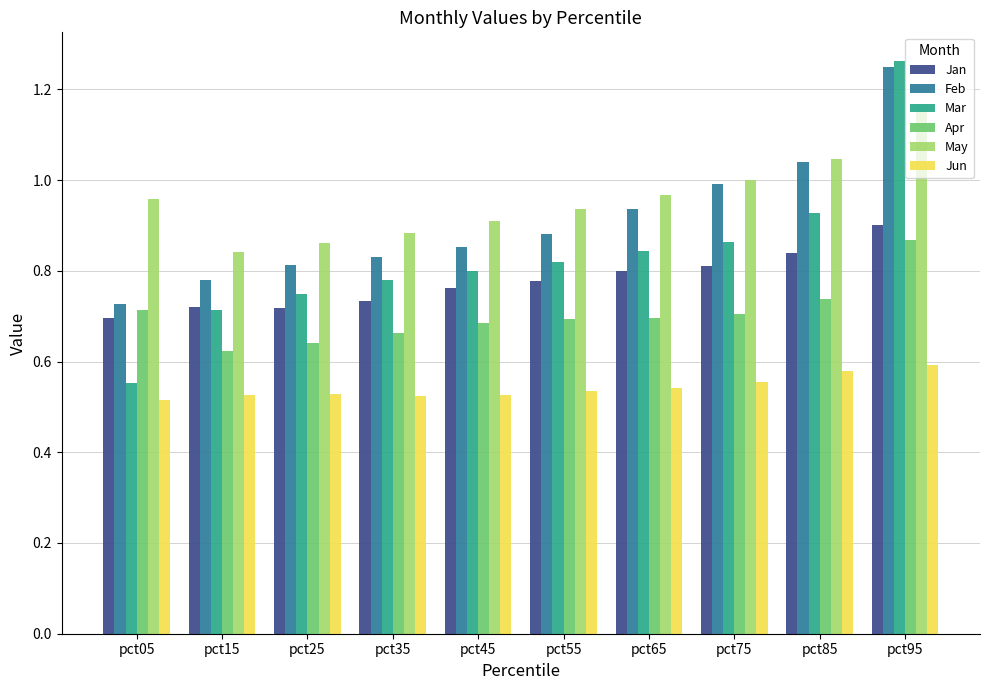

Count the number of data series in this chart.

6